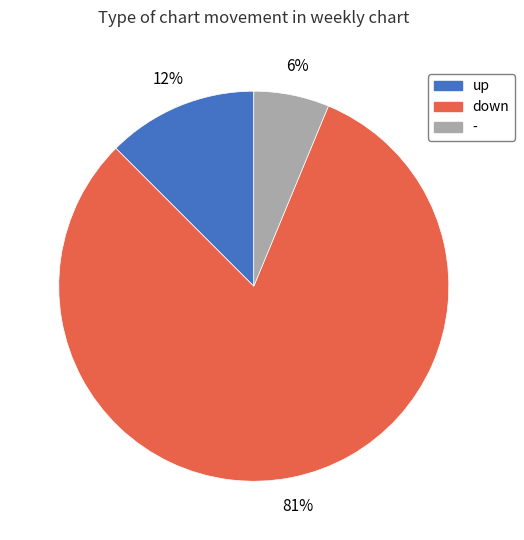

Which slice is the largest?

down